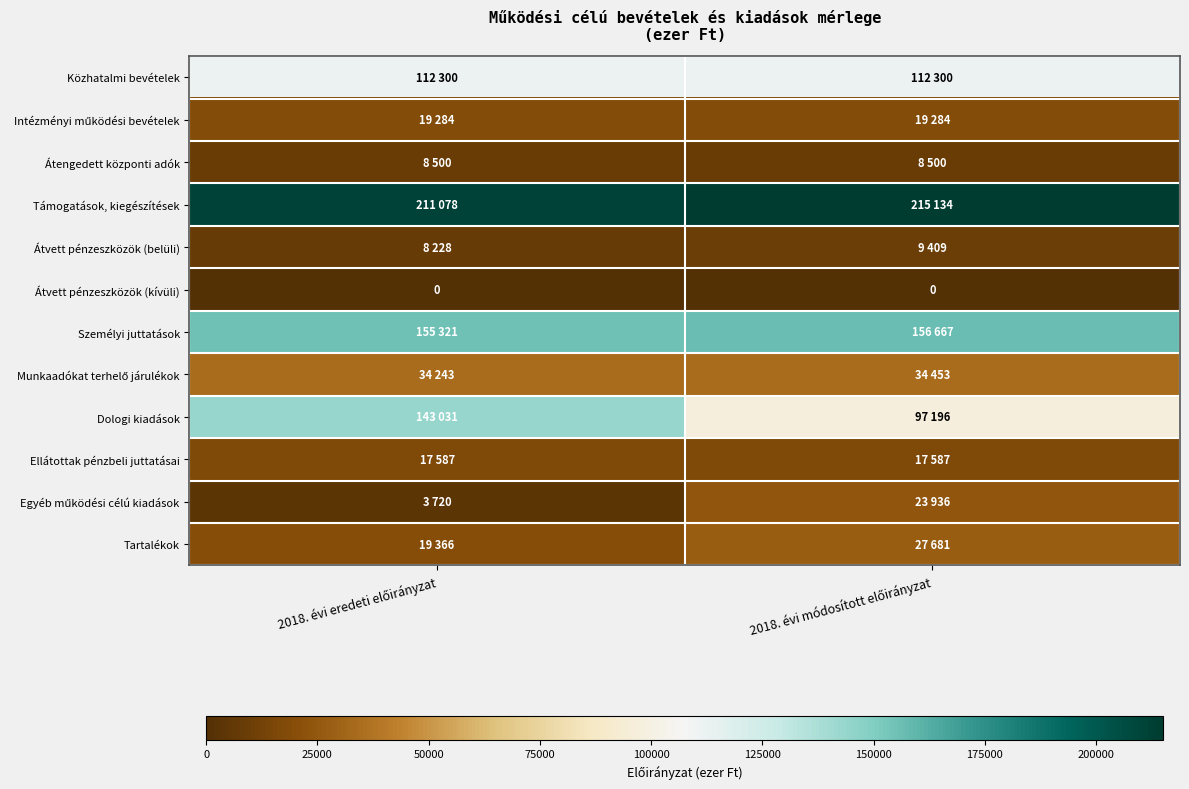

What is the approximate value of Támogatások, kiegészítések at 2018. évi módosított előirányzat, to the nearest 10?

215130